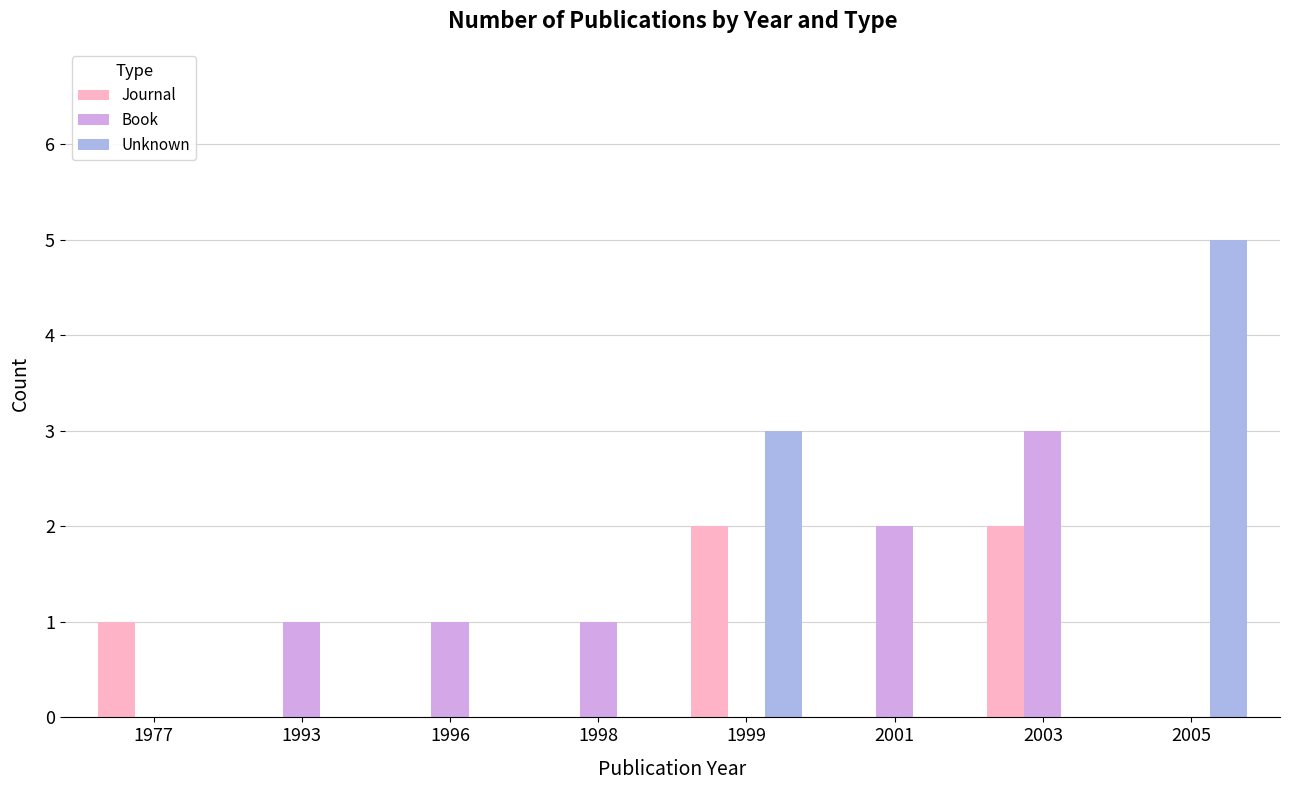

Between 1977 and 2003, which series saw the biggest shift?

Book